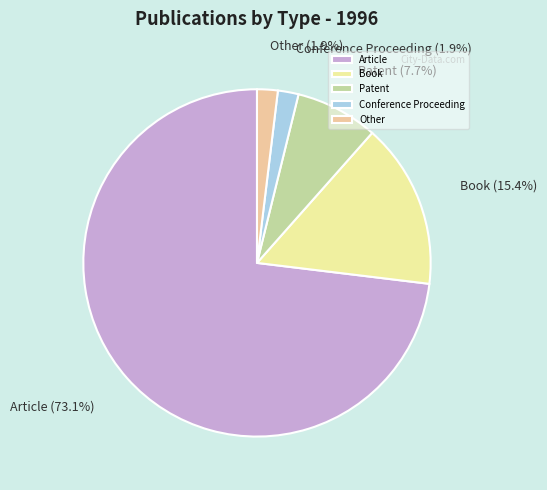

Between Patent and Article, which is larger?

Article